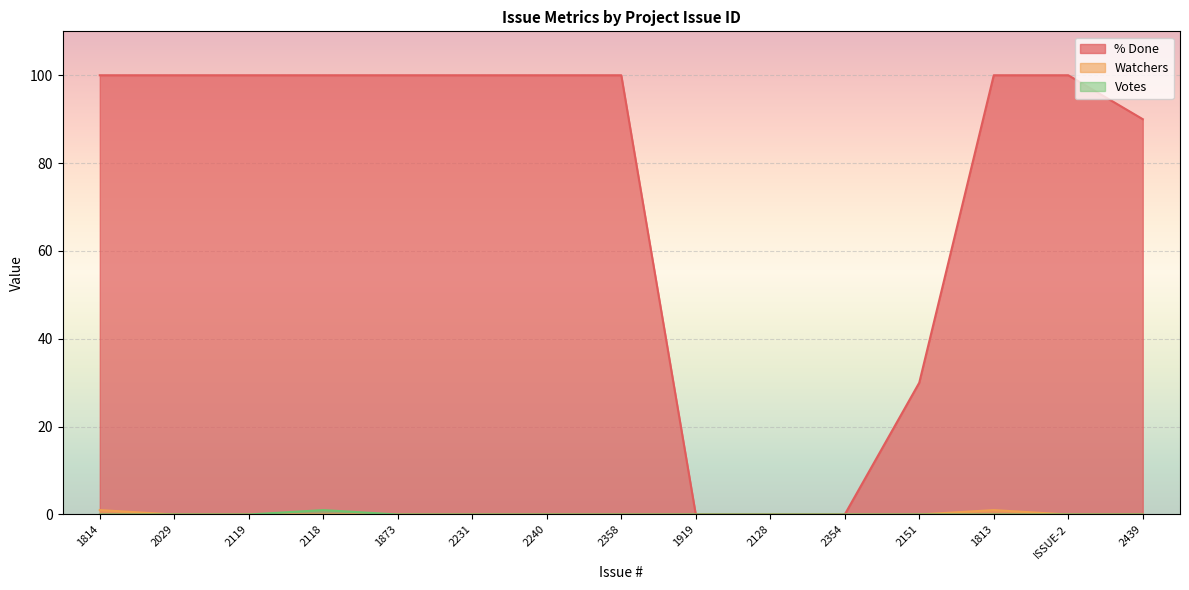

The % Done series shows -59 at 2354. True or false?

False